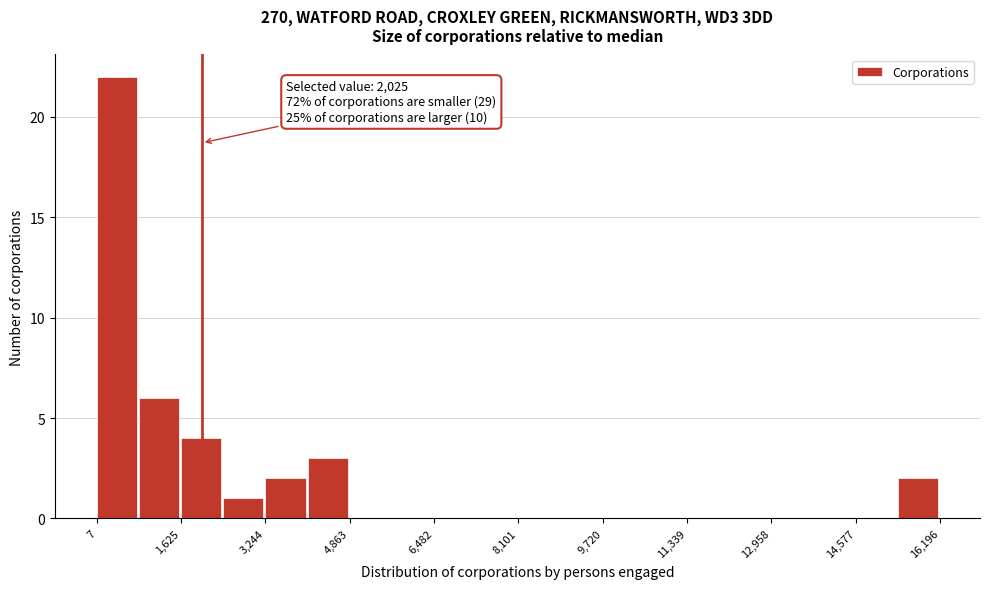

Which range on the x-axis has the tallest bar?

0 to 800